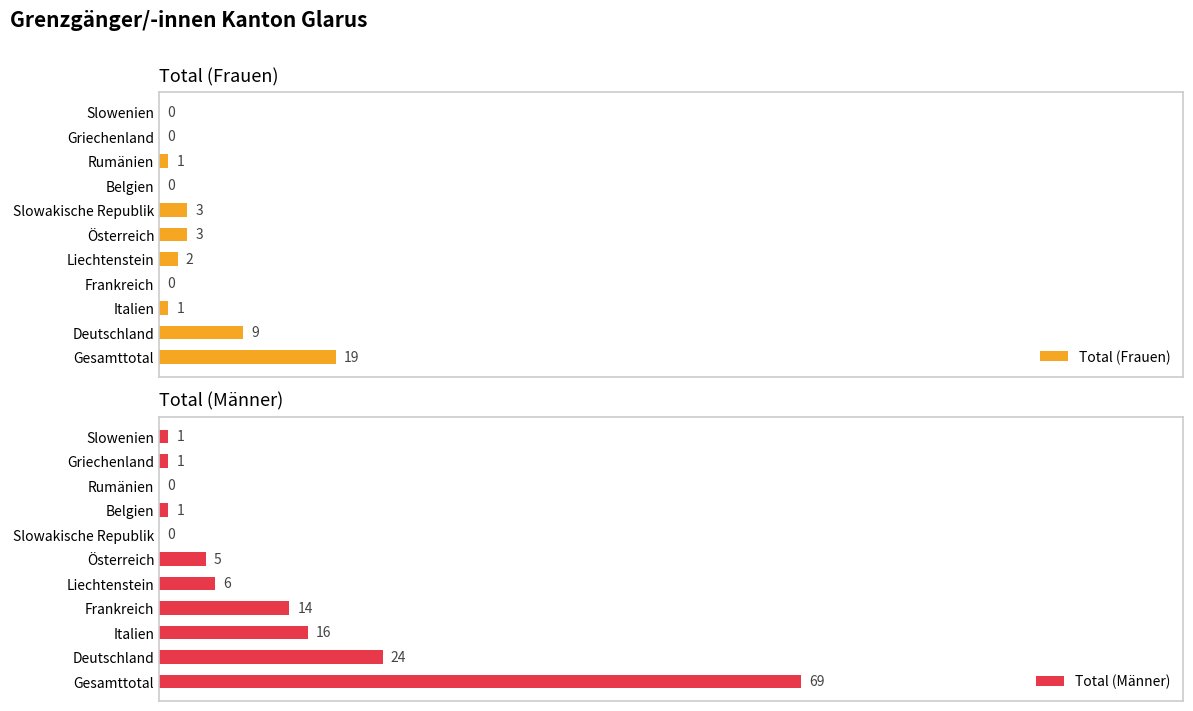

Where is Total (Frauen) nearest to the value 9?

Deutschland